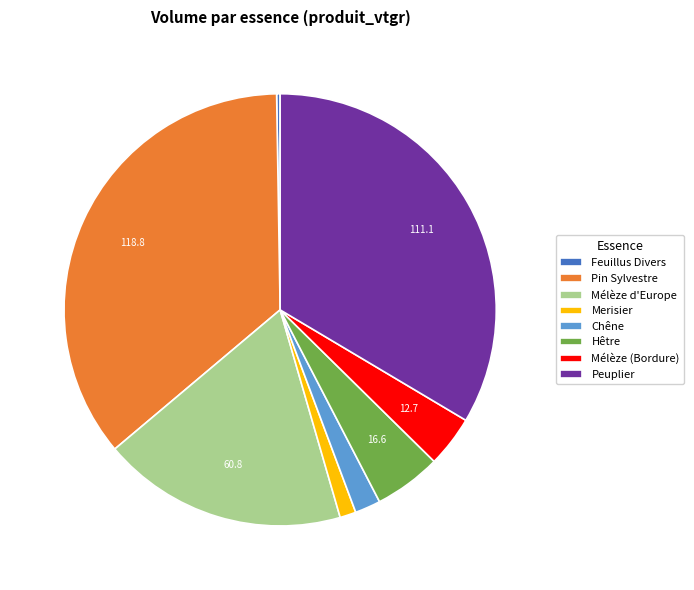

Which category has the biggest portion of the pie?

Pin Sylvestre